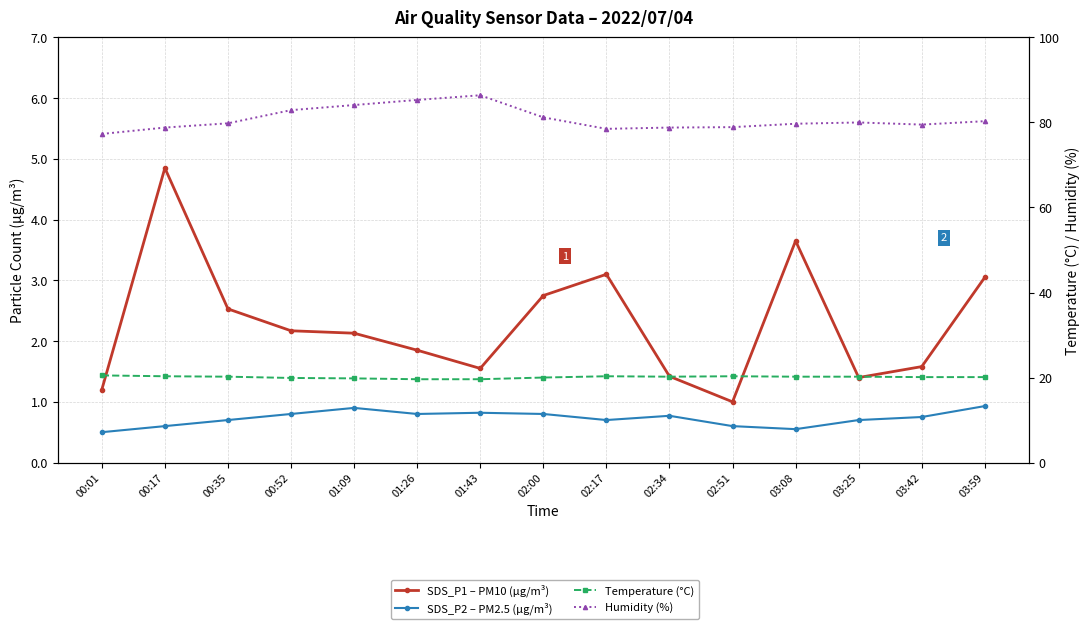

Reading left to right, extract all data points from this chart.

SDS_P1 – PM10 (µg/m³): 1.2	4.8	2.5	2.2	2.1	1.9	1.6	2.8	3.1	1.4	1.0	3.6	1.4	1.6	3.0
SDS_P2 – PM2.5 (µg/m³): 0.5	0.6	0.7	0.8	0.9	0.8	0.8	0.8	0.7	0.8	0.6	0.6	0.7	0.8	0.9
Temperature (°C): 20.5	20.3	20.2	19.9	19.8	19.6	19.6	20.0	20.3	20.2	20.3	20.2	20.2	20.1	20.1
Humidity (%): 77.3	78.8	79.8	82.9	84.1	85.3	86.4	81.2	78.5	78.8	78.9	79.7	80.0	79.5	80.3